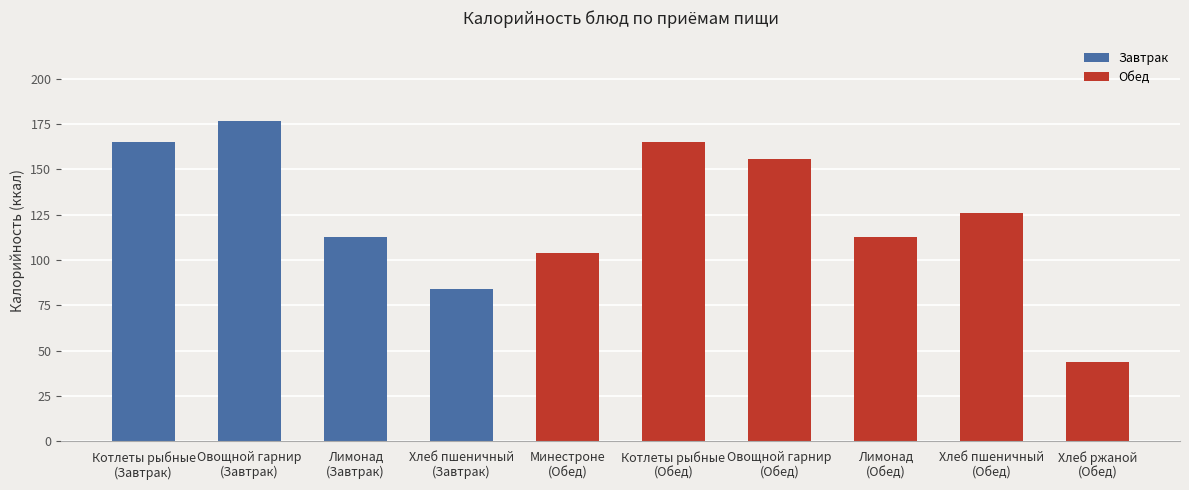

Which category has the highest value across all series?

Овощной гарнир
(Завтрак)